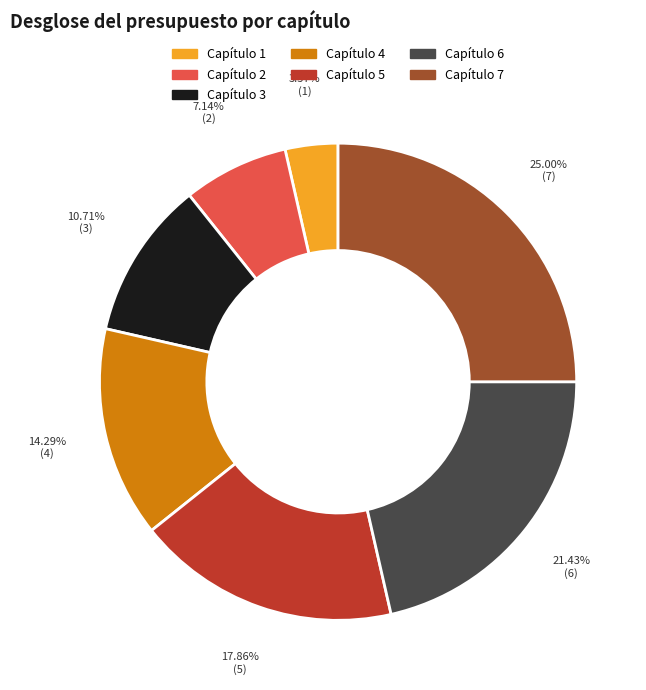

Approximately how many times larger is the value at Capítulo 6 compared to Capítulo 4?

1.5